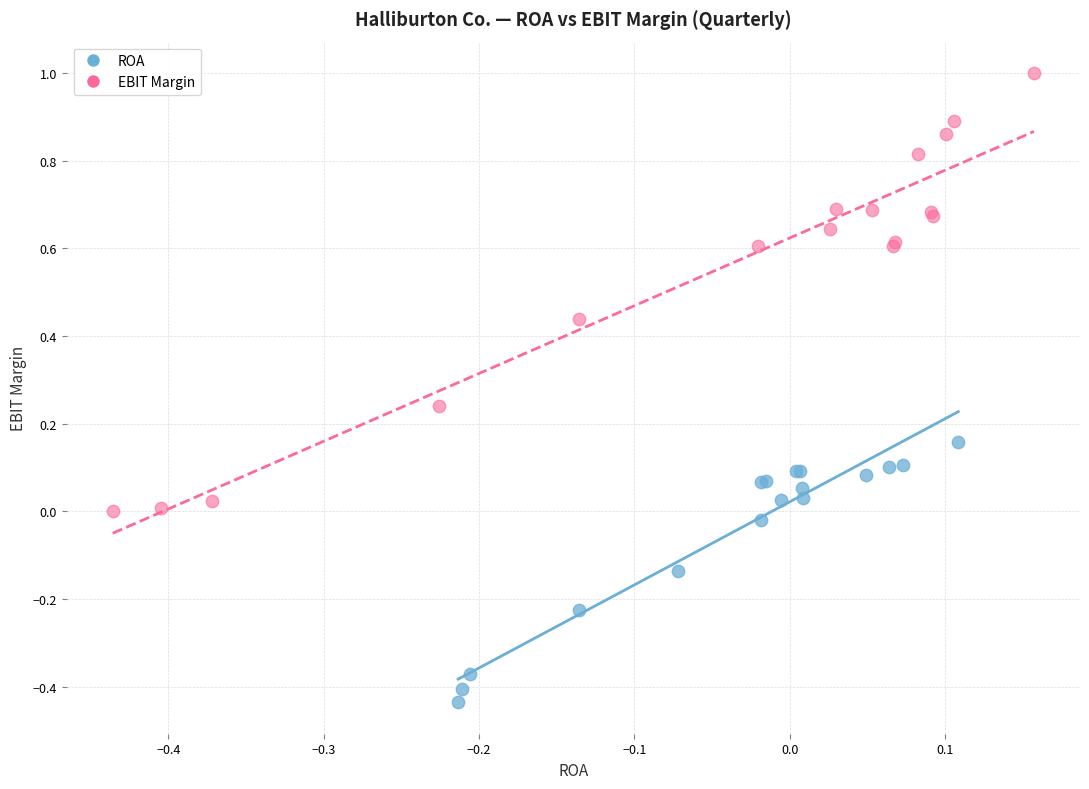

Which series contains the highest Y value?

EBIT Margin